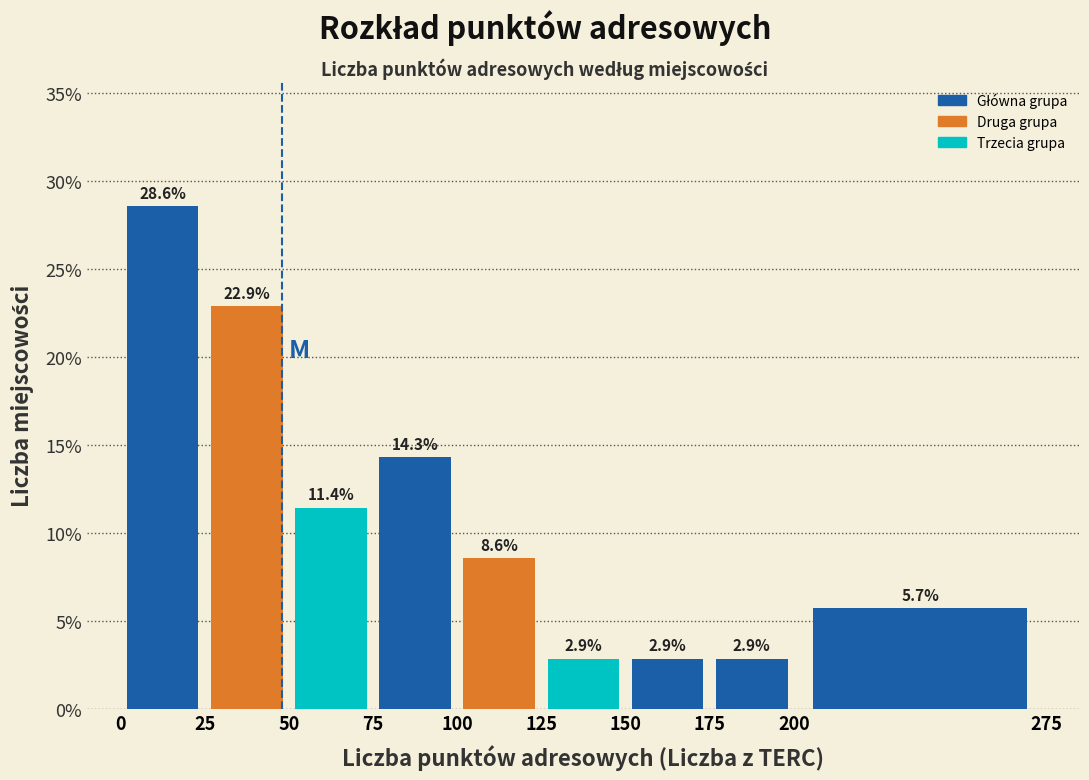

What is the height of the bar covering 125 to 150 on the x-axis?

2.9